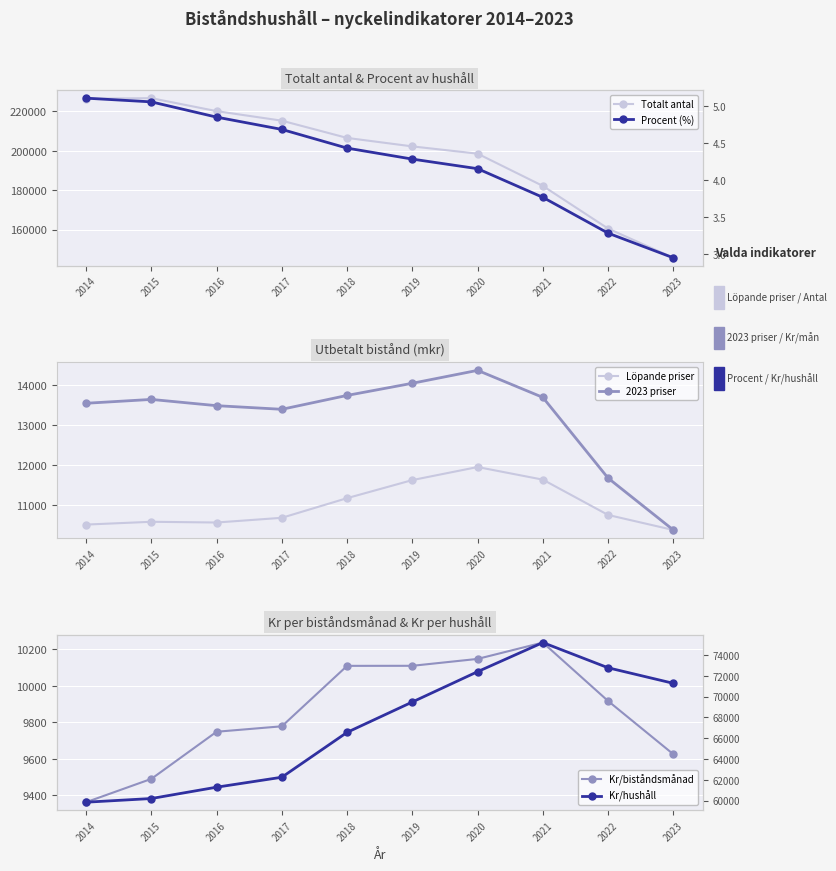

List the series in order of their peak value, highest first.

Totalt antal, Kr/hushåll, 2023 priser, Löpande priser, Kr/biståndsmånad, Procent (%)